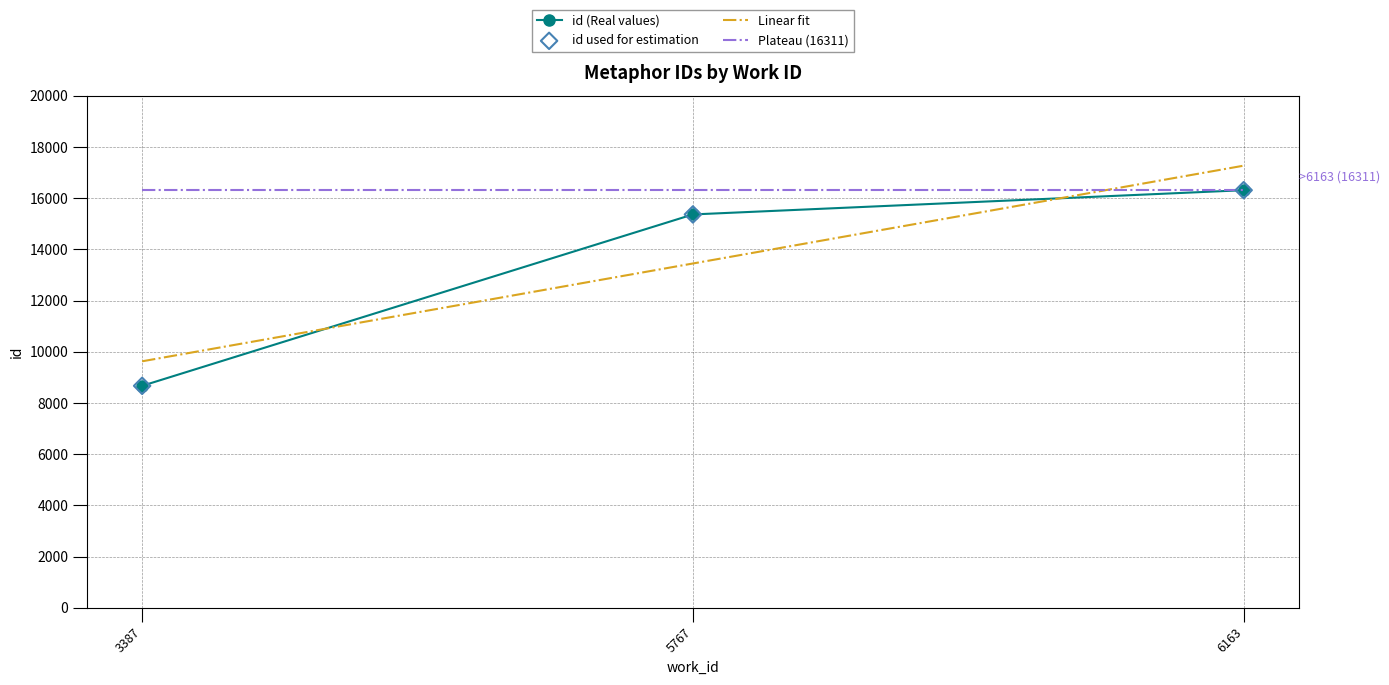

What is the change in value from 3387 to 6163?

+7643